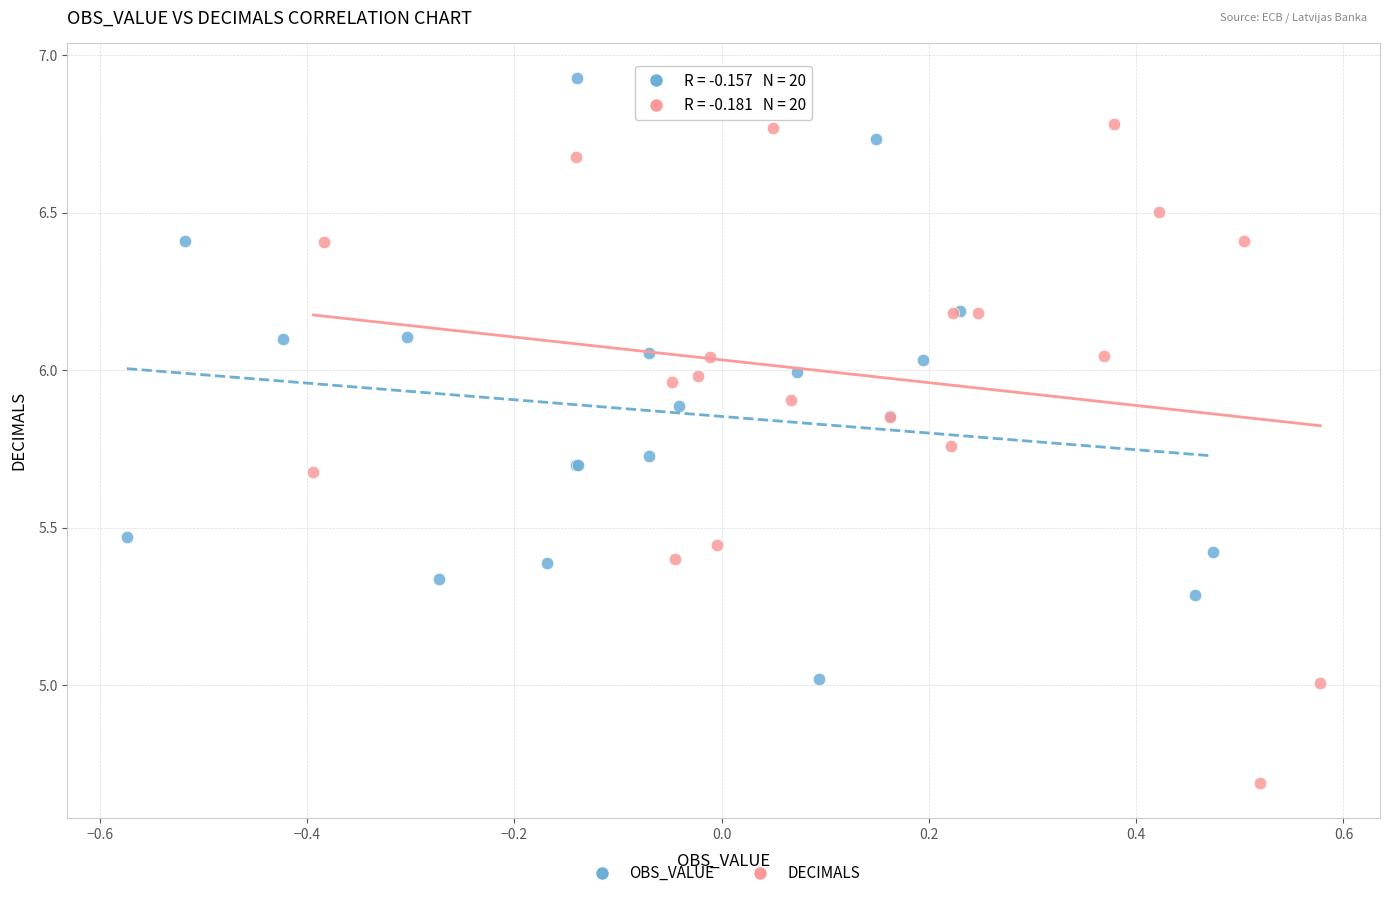

Which series reaches the maximum Y coordinate?

OBS_VALUE